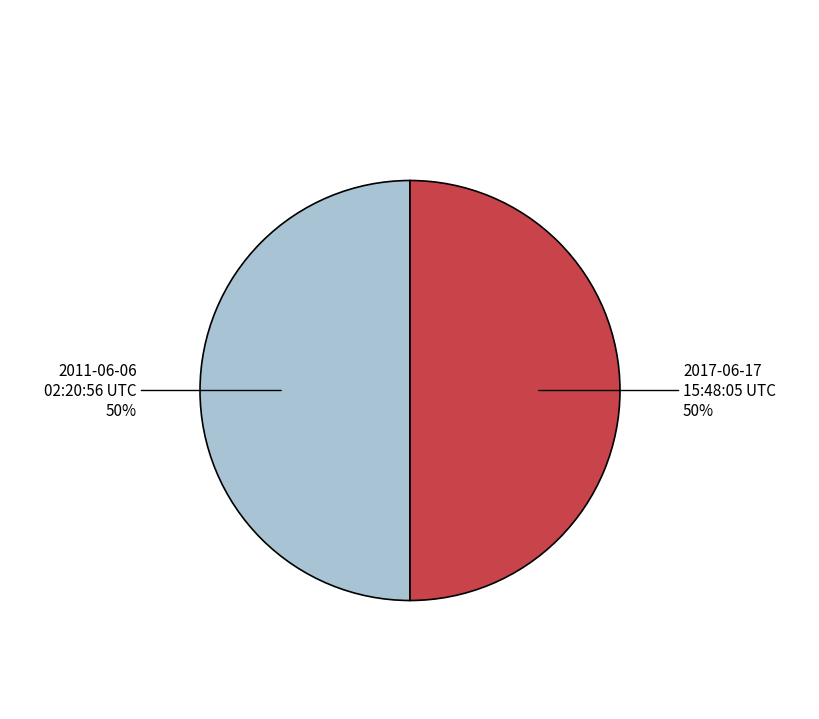

Count the number of slices in the pie.

2